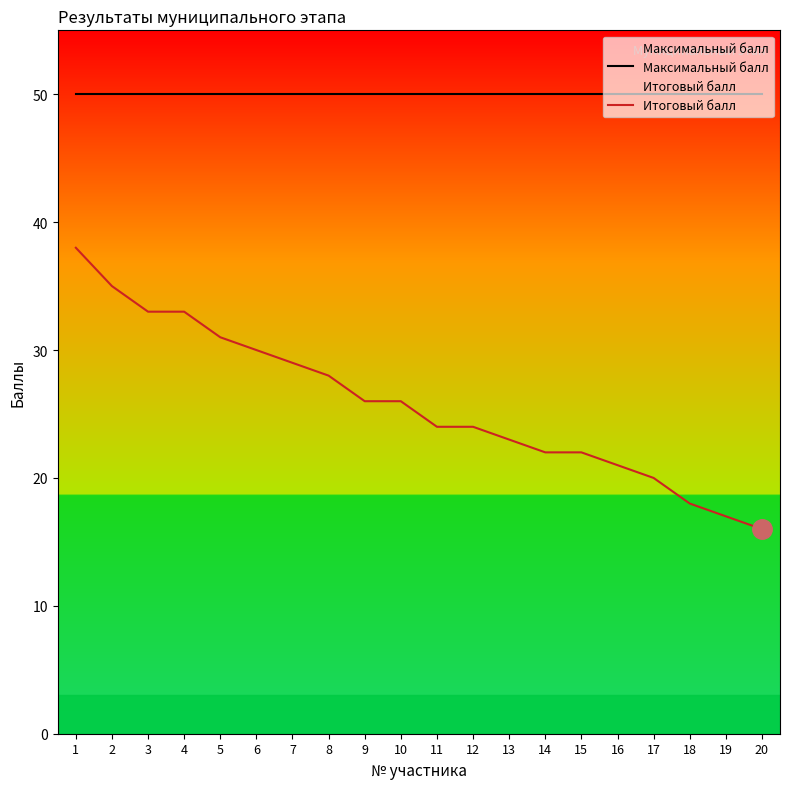

Reading right to left, extract all data points from this chart.

Максимальный балл: 20=50	19=50	18=50	17=50	16=50	15=50	14=50	13=50	12=50	11=50	10=50	9=50	8=50	7=50	6=50	5=50	4=50	3=50	2=50	1=50
Итоговый балл: 20=16	19=17	18=18	17=20	16=21	15=22	14=22	13=23	12=24	11=24	10=26	9=26	8=28	7=29	6=30	5=31	4=33	3=33	2=35	1=38